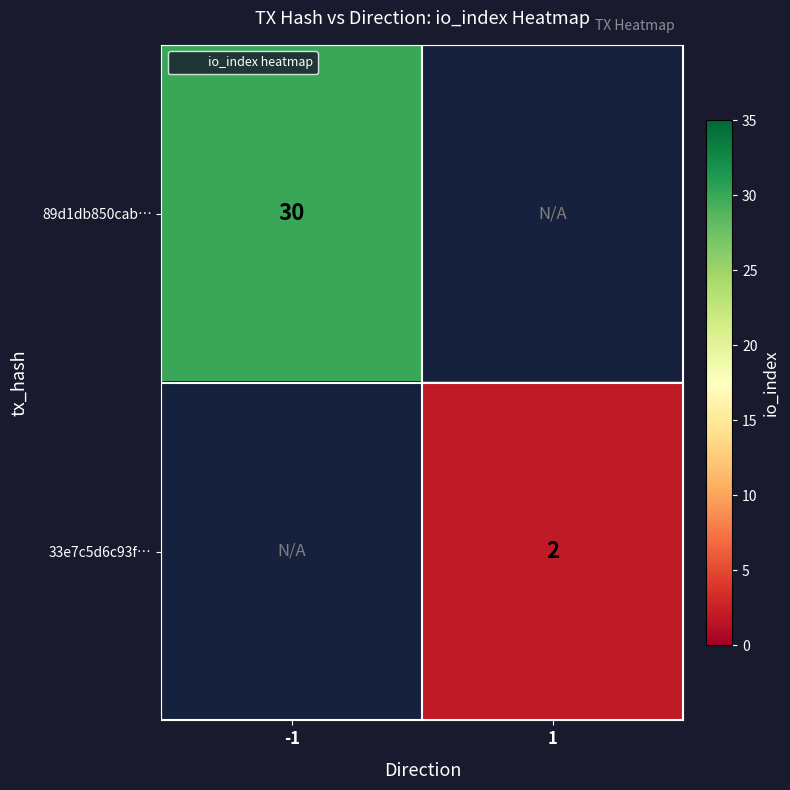

Which label corresponds to the largest value in the chart?

-1